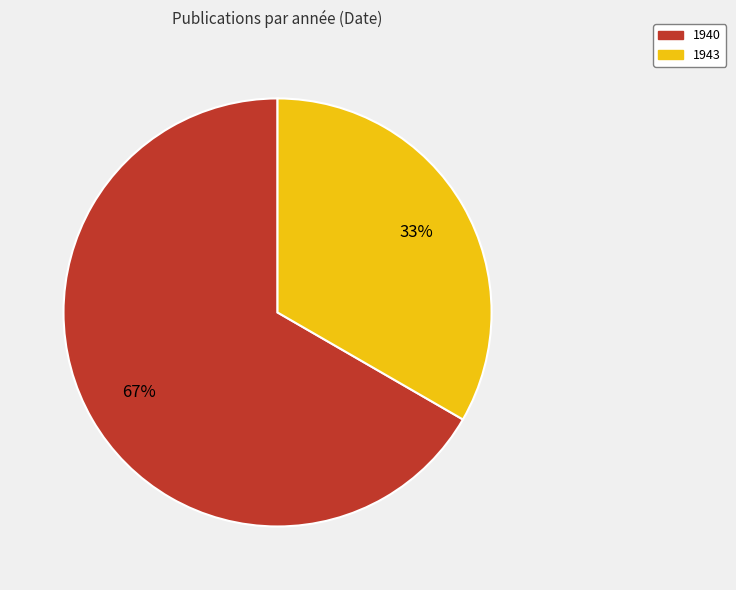

Is there any slice that represents more than half of the pie?

Yes